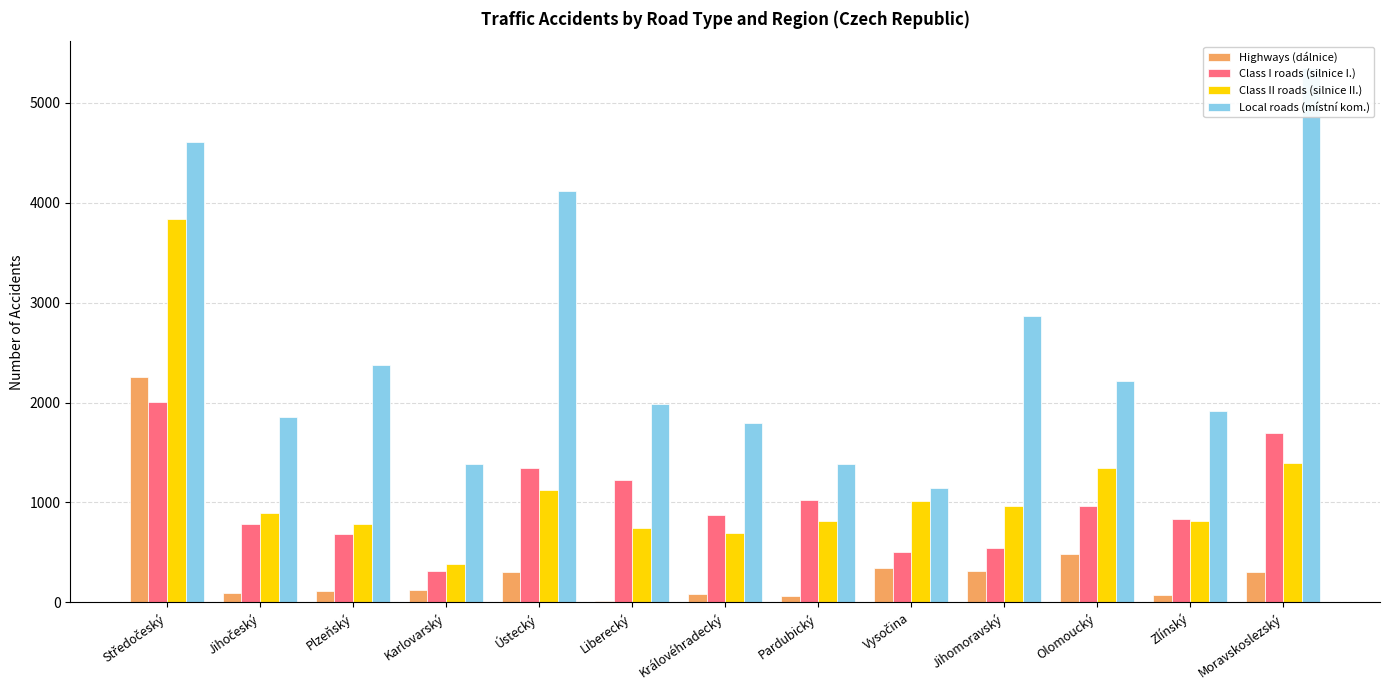

What is the sum of the Class II roads (silnice II.) values at Jihomoravský and Plzeňský?

1749